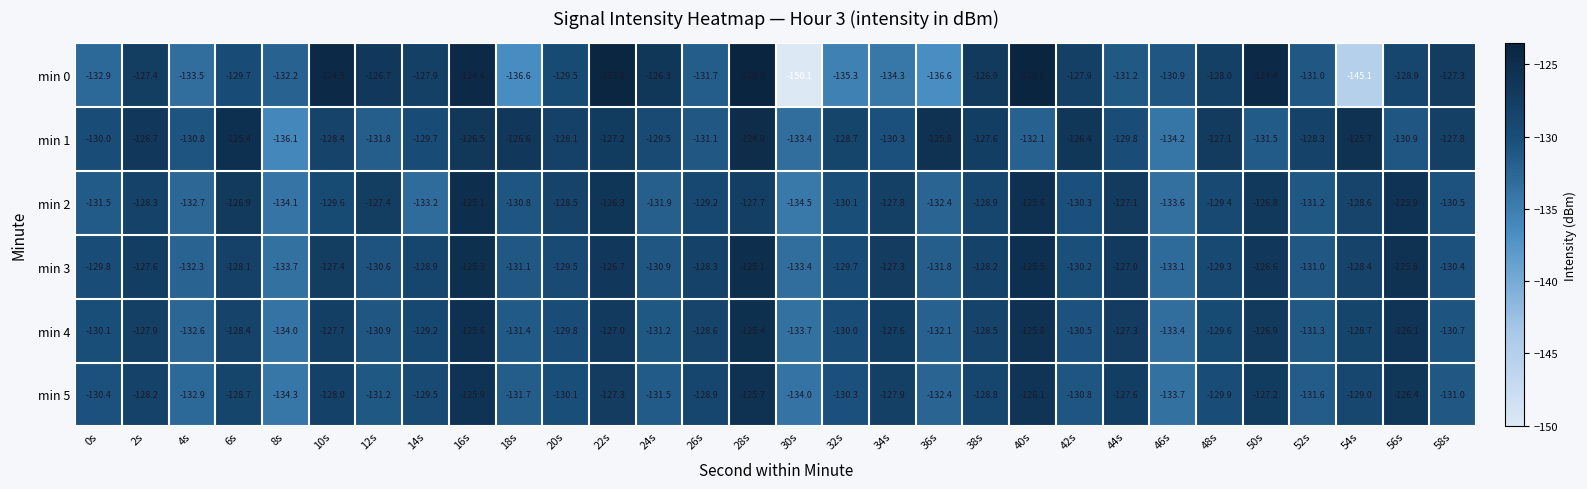

Count the number of categories in the chart.

30